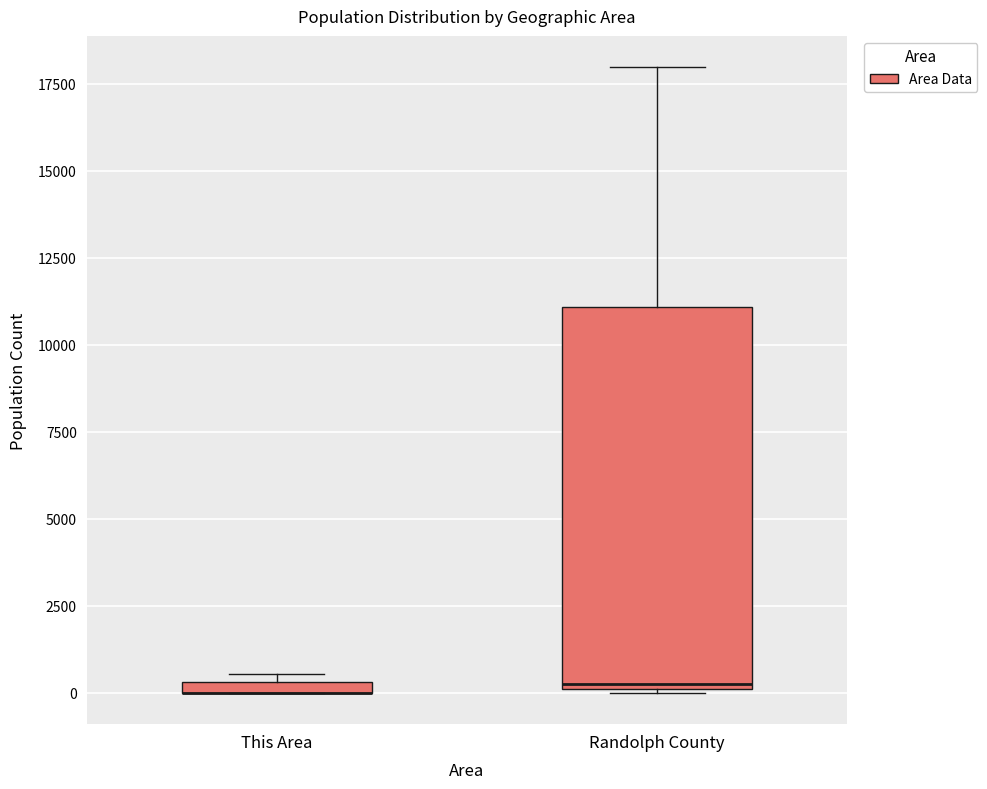

Which box is the tallest, from its lower edge to its upper edge?

Randolph County